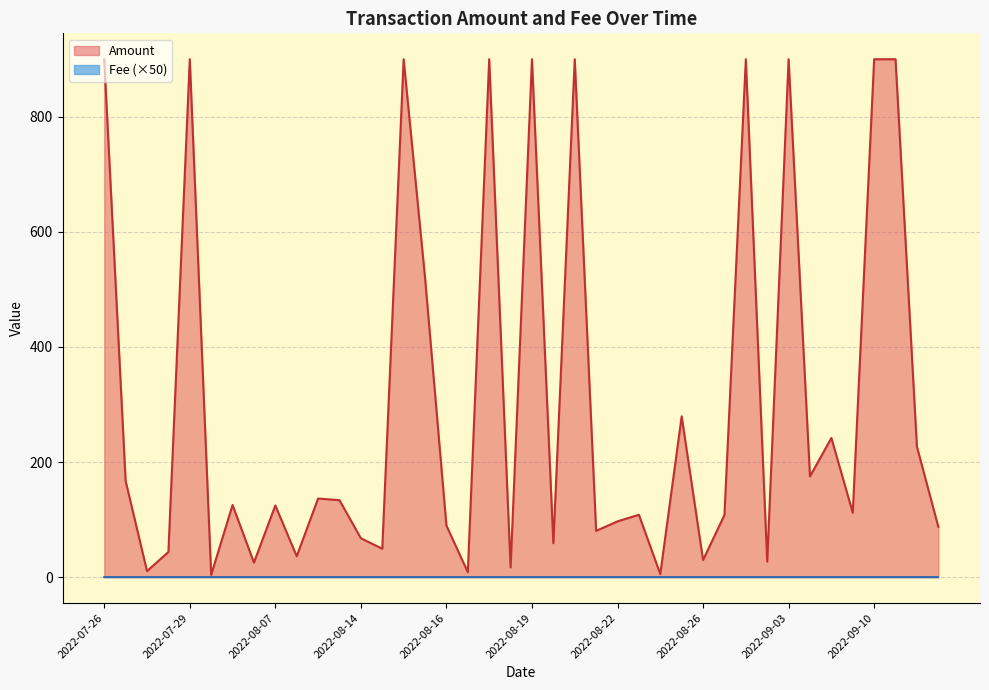

Which series has the widest spread of values?

Amount